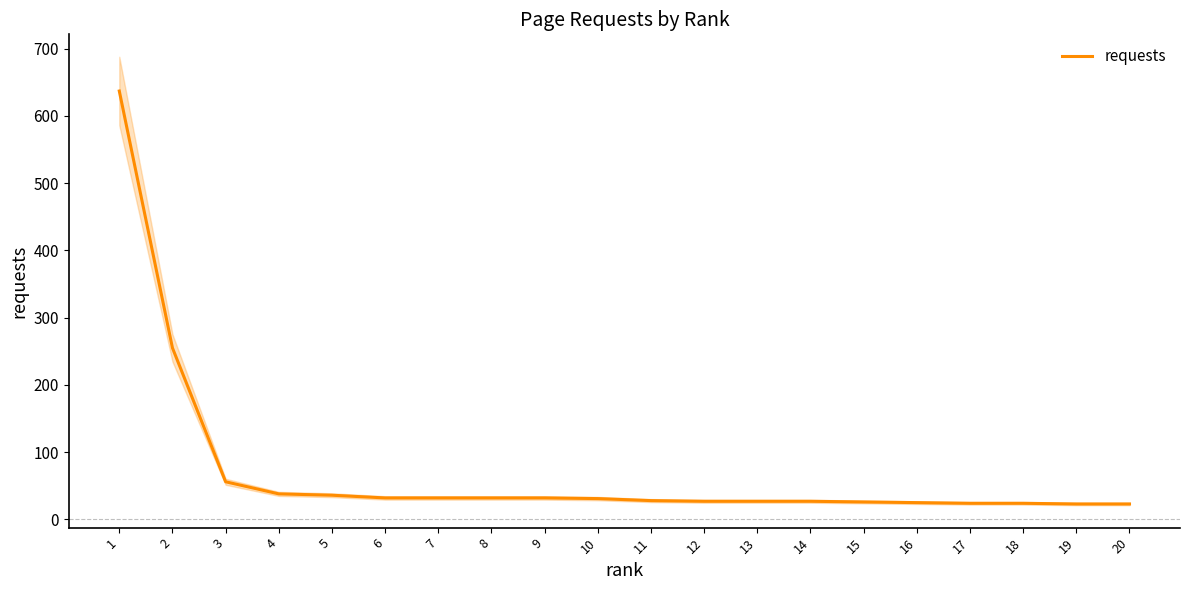

What is the smallest value displayed?

23